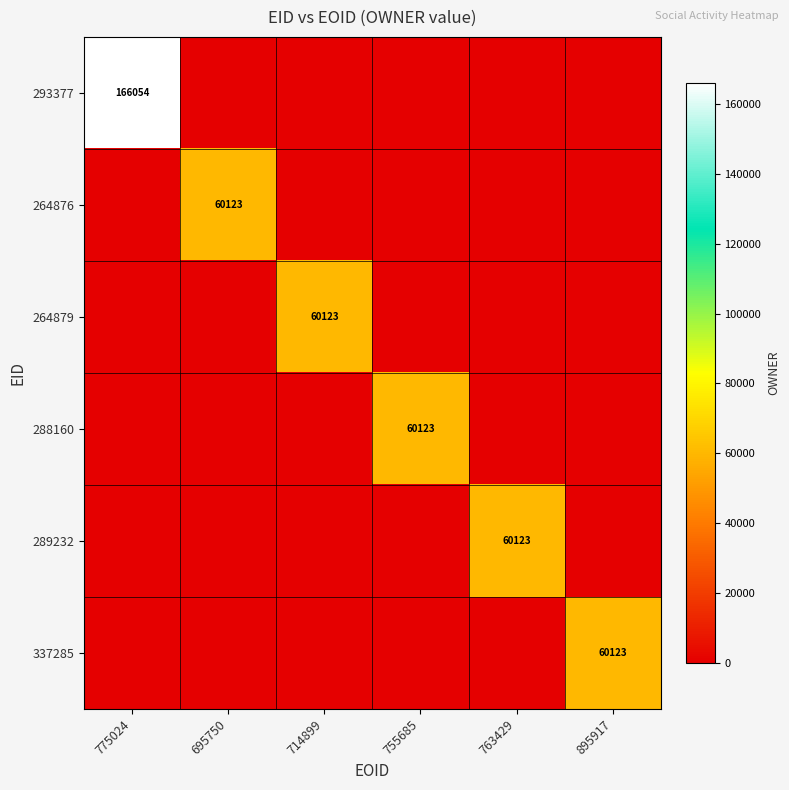

The value of 264876 at 695750 is 24209. True or false?

False